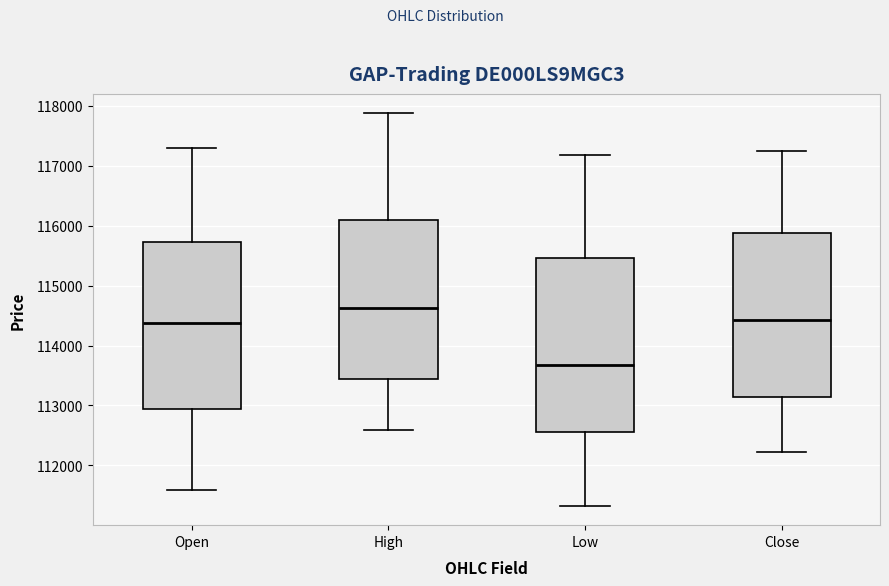

Reading left to right, transcribe this box plot: for each box, give where its median line is, the range the box spans, and where its two whiskers end, as read against the y-axis. The values are not printed on the chart, so give them approximately, as read against the axis.

Open: median 114400, box 112900 to 115700, whiskers 111600 to 117300
High: median 114600, box 113400 to 116100, whiskers 112600 to 117900
Low: median 113700, box 112600 to 115500, whiskers 111300 to 117200
Close: median 114400, box 113100 to 115900, whiskers 112200 to 117200